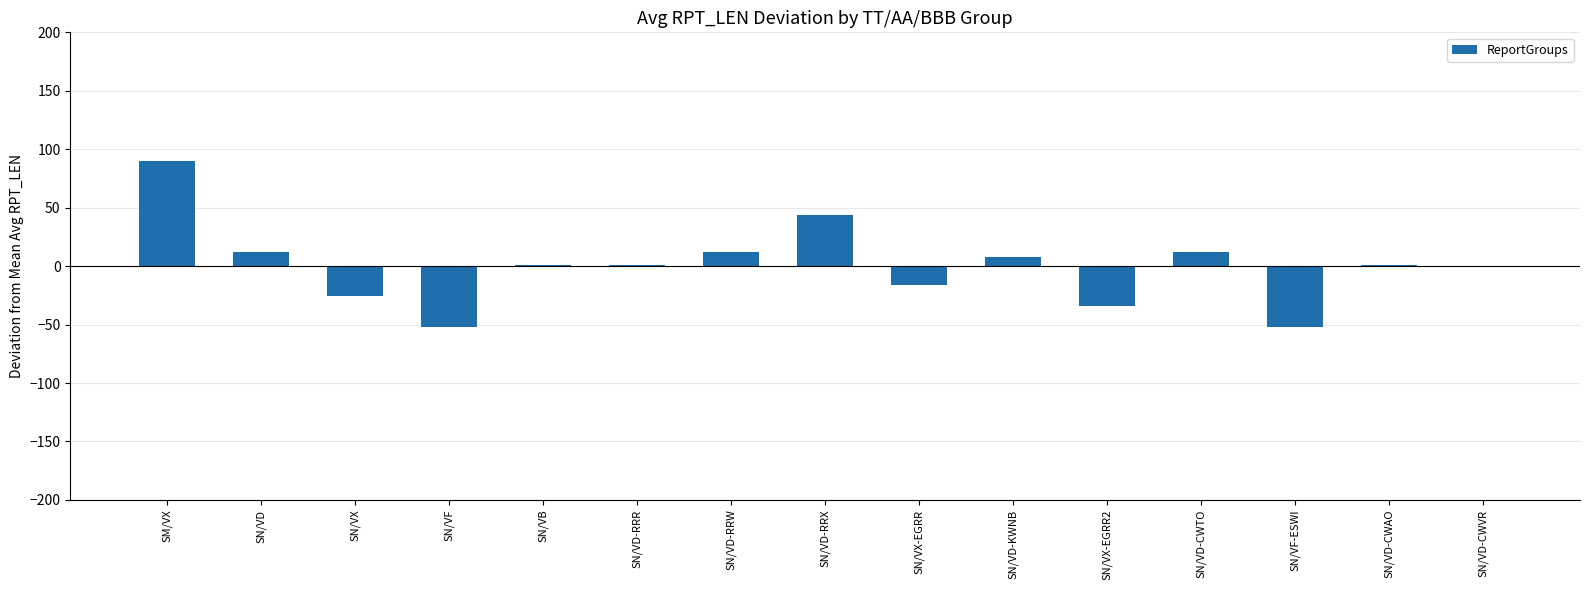

Reading right to left, extract all data points from this chart.

SN/VD-CWVR=-1.0	SN/VD-CWAO=1.2	SN/VF-ESWI=-52.1	SN/VD-CWTO=12.3	SN/VX-EGRR2=-34.3	SN/VD-KWNB=7.8	SN/VX-EGRR=-16.6	SN/VD-RRX=43.4	SN/VD-RRW=12.3	SN/VD-RRR=1.2	SN/VB=1.2	SN/VF=-52.1	SN/VX=-25.5	SN/VD=12.3	SM/VX=90.0